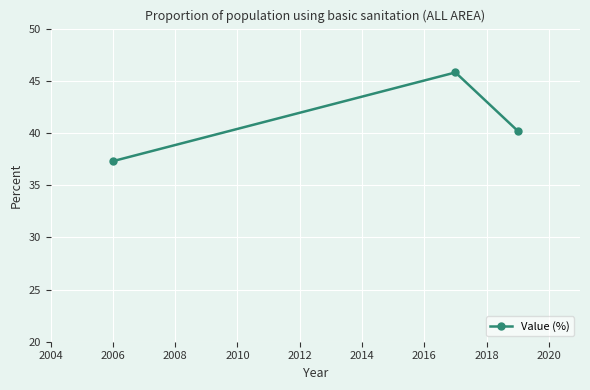

What is the greatest value displayed?

45.8